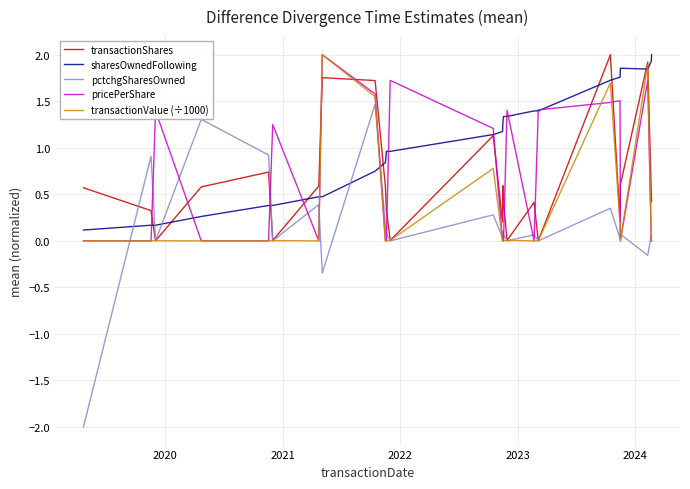

Which series has the widest spread of values?

pctchgSharesOwned